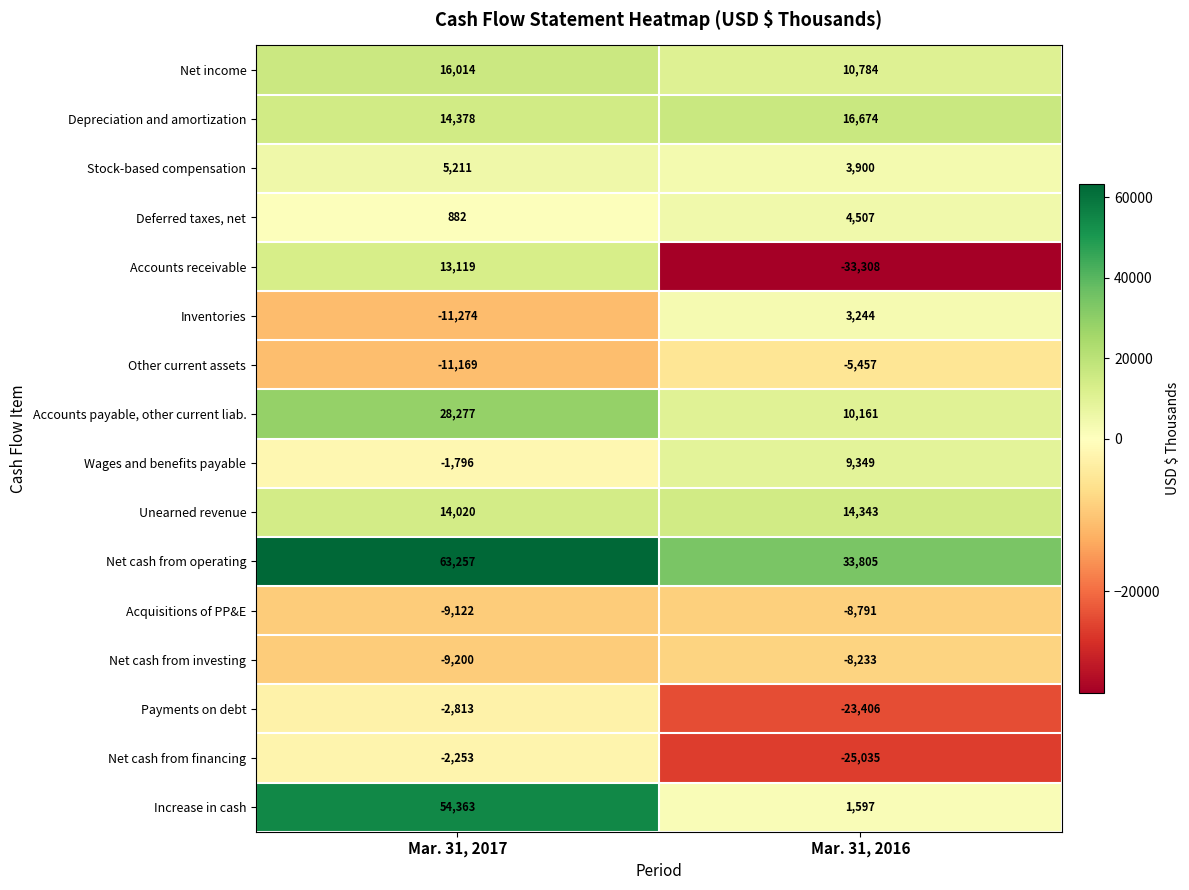

Which series has the largest total across all categories?

Net cash from operating